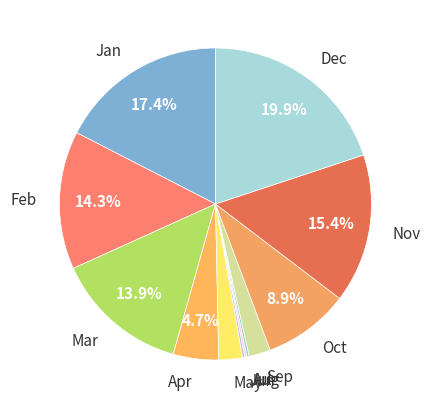

To the nearest percent, what is the average slice percentage?

8%